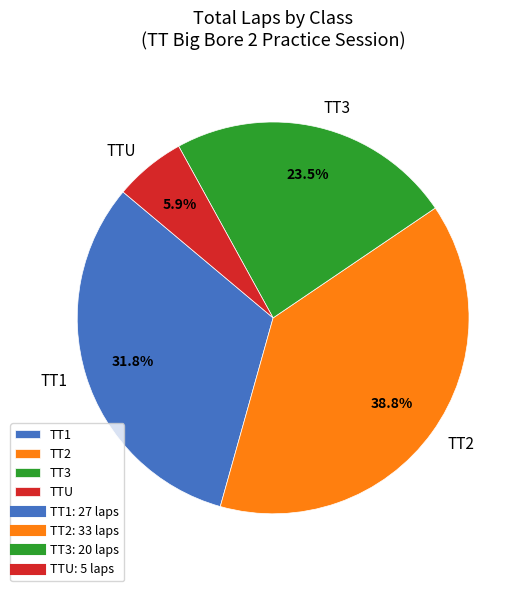

What is the smallest slice in the pie chart?

TTU